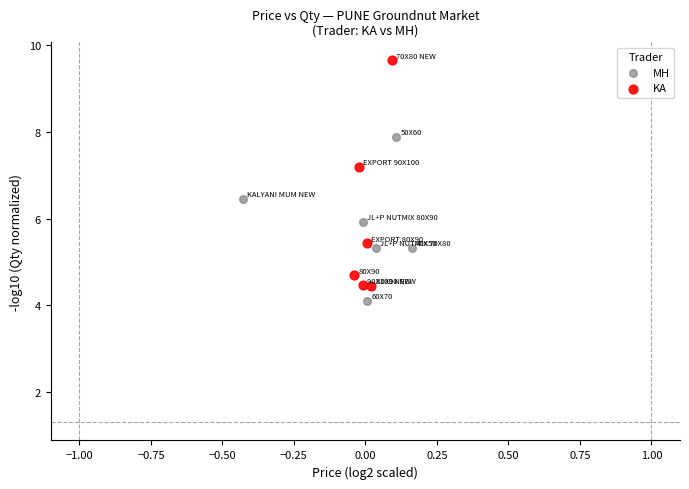

Which series reaches the maximum Y coordinate?

KA